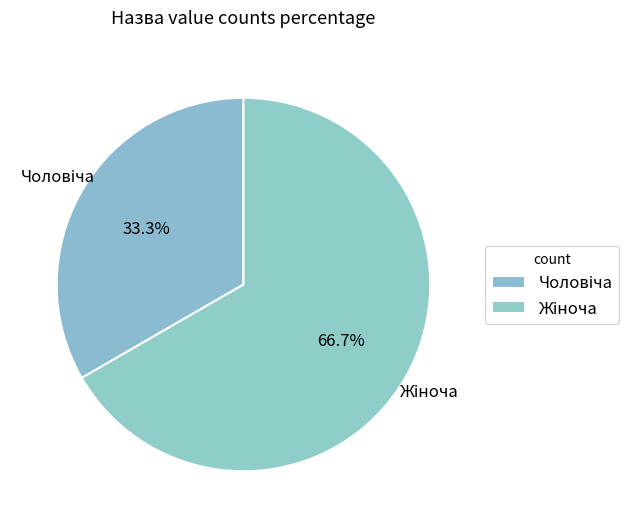

Is there any slice that represents more than half of the pie?

Yes